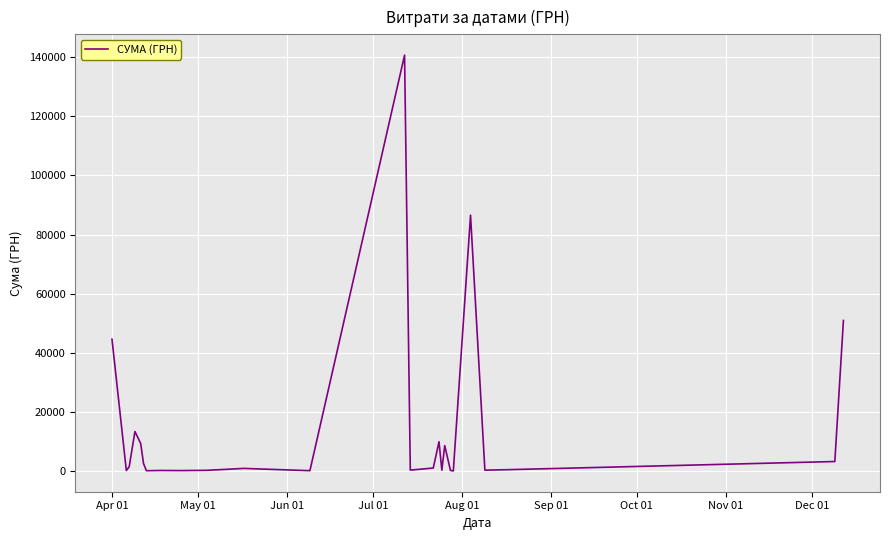

What is the maximum value shown in the chart?

140706.2